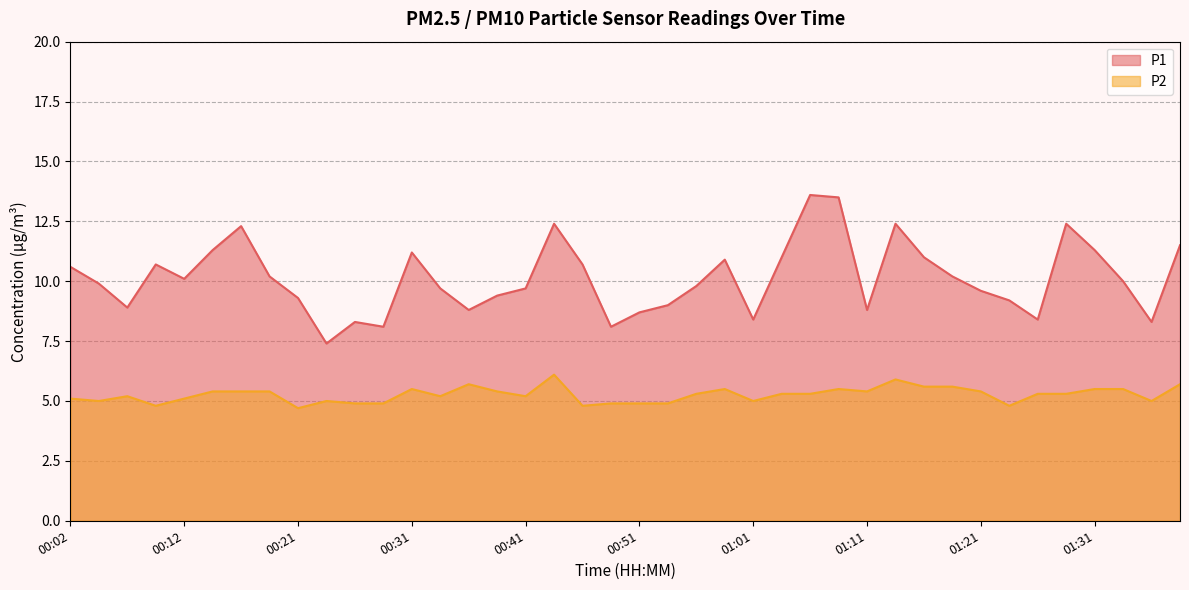

What is the difference between the highest and lowest values at 00:09?

5.9